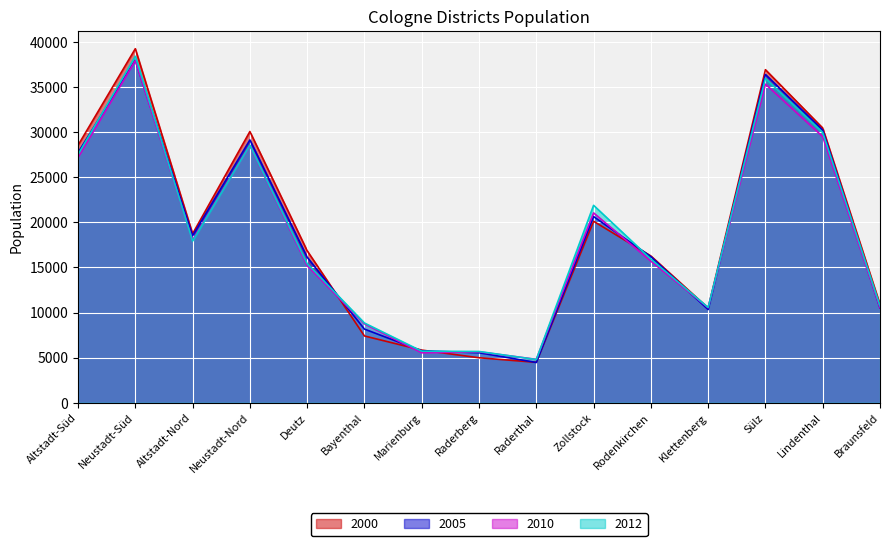

Which category has the highest value across all series?

Neustadt-Süd